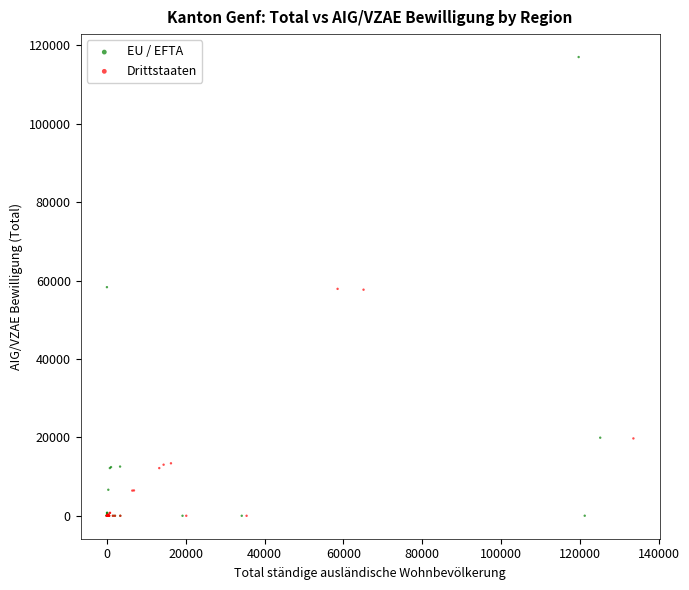

Which series has the widest spread of Y values?

EU / EFTA